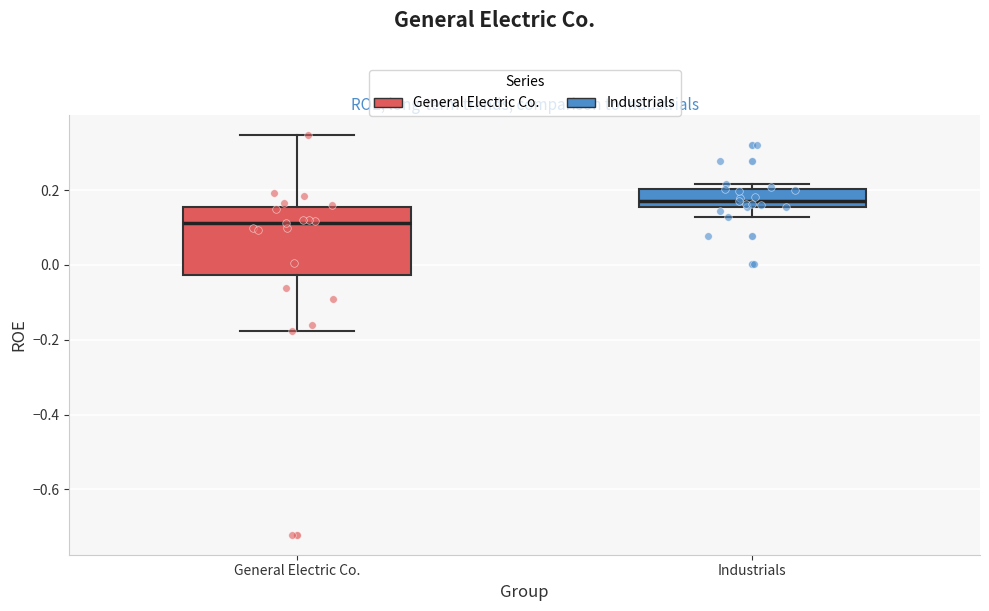

Which box has the highest median line?

Industrials